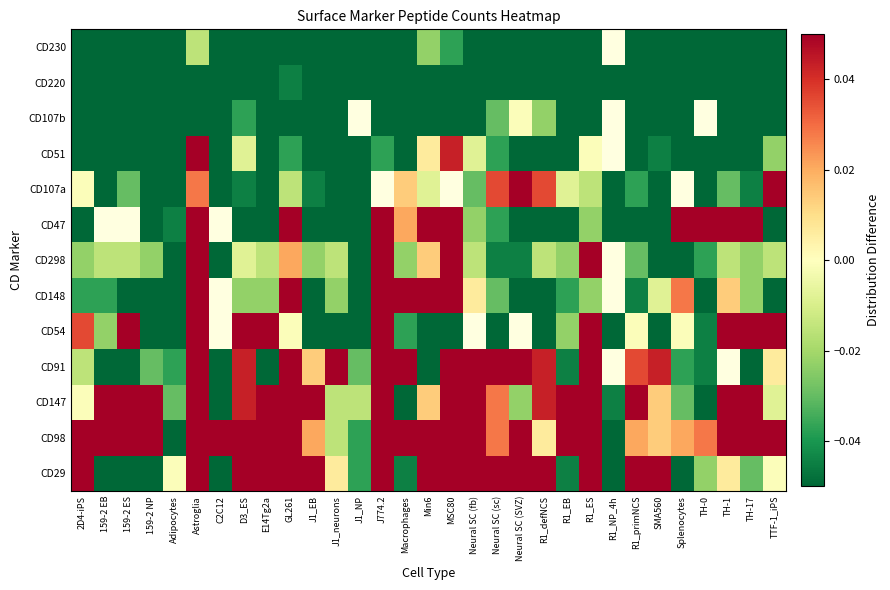

Is it true that CD54 equals 0.6 at Astroglia?

False